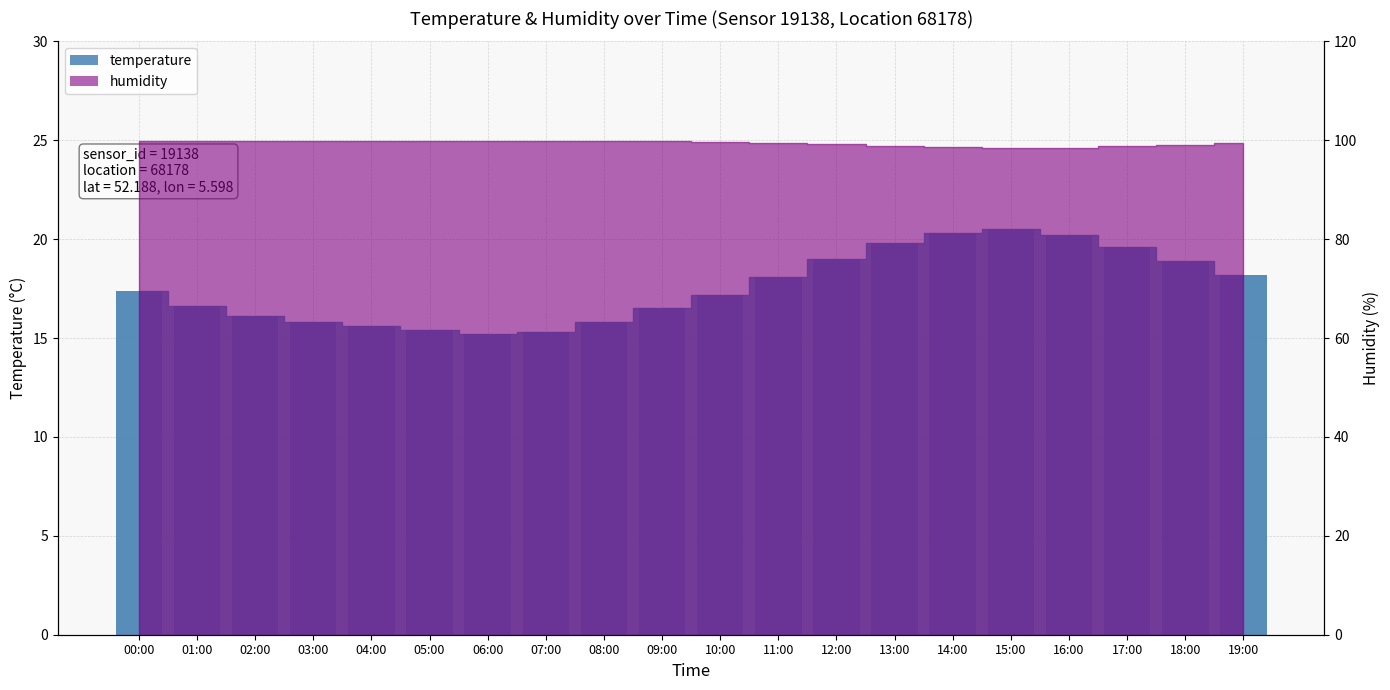

Reading left to right, list all the values displayed in this chart.

17.4	16.6	16.1	15.8	15.6	15.4	15.2	15.3	15.8	16.5	17.2	18.1	19.0	19.8	20.3	20.5	20.2	19.6	18.9	18.2